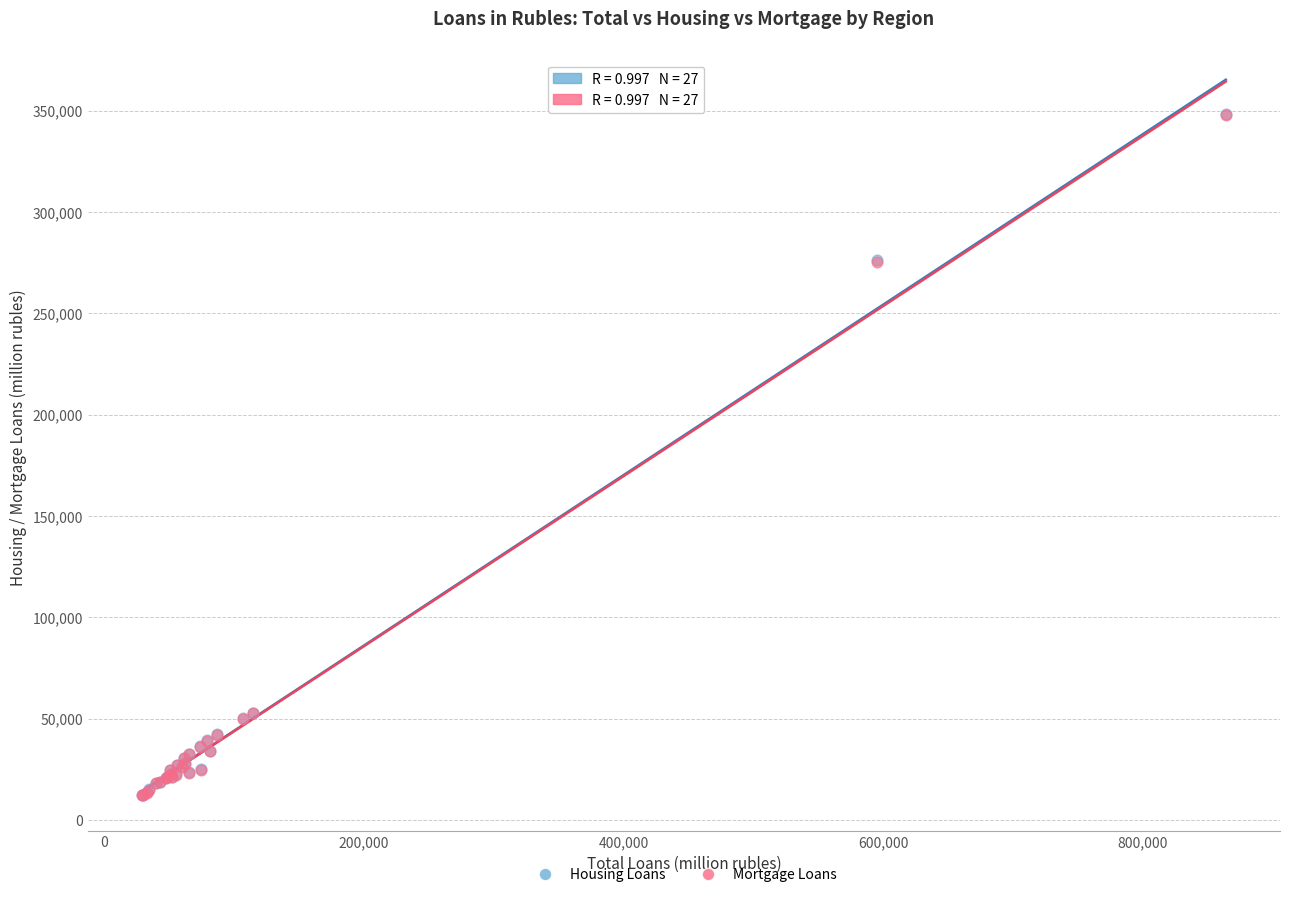

Which series has the largest Y range (max minus min)?

Housing Loans